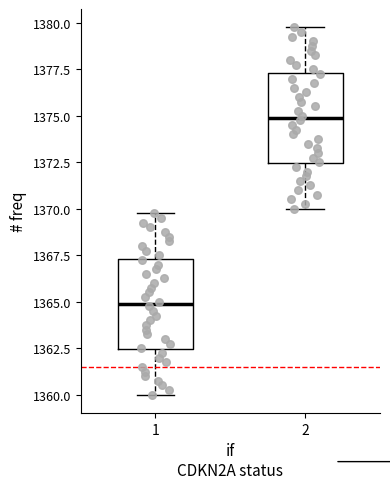

Reading left to right, transcribe this box plot: for each box, give where its median line is, the range the box spans, and where its two whiskers end, as read against the y-axis. The values are not printed on the chart, so give them approximately, as read against the axis.

1: median 1365.0, box 1362.5 to 1367.5, whiskers 1360.0 to 1370.0
2: median 1375.0, box 1372.5 to 1377.5, whiskers 1370.0 to 1380.0